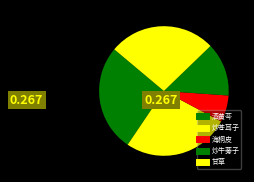

Is there any slice that represents more than half of the pie?

No